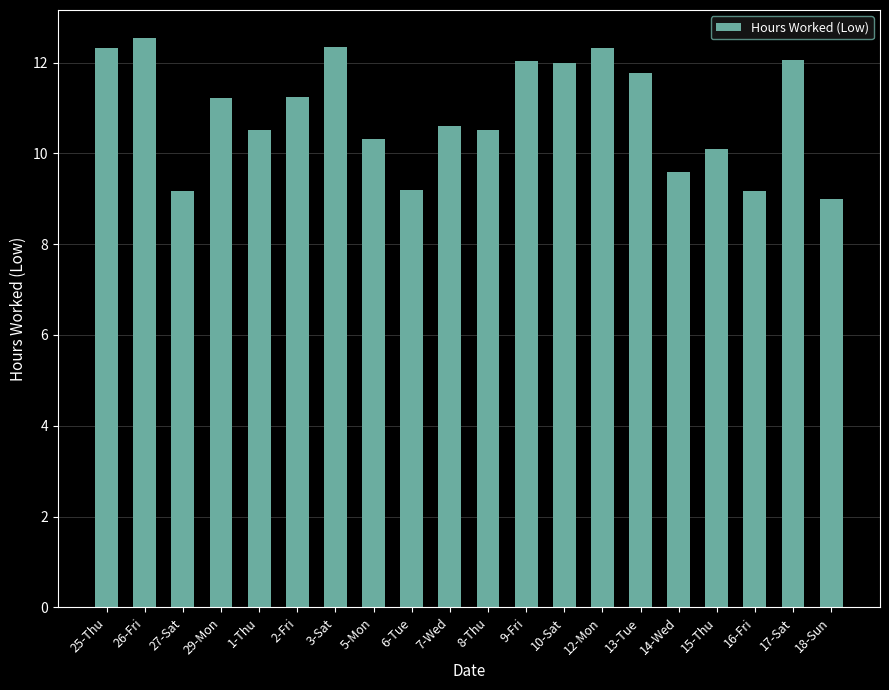

Which category has the highest value across all series?

26-Fri